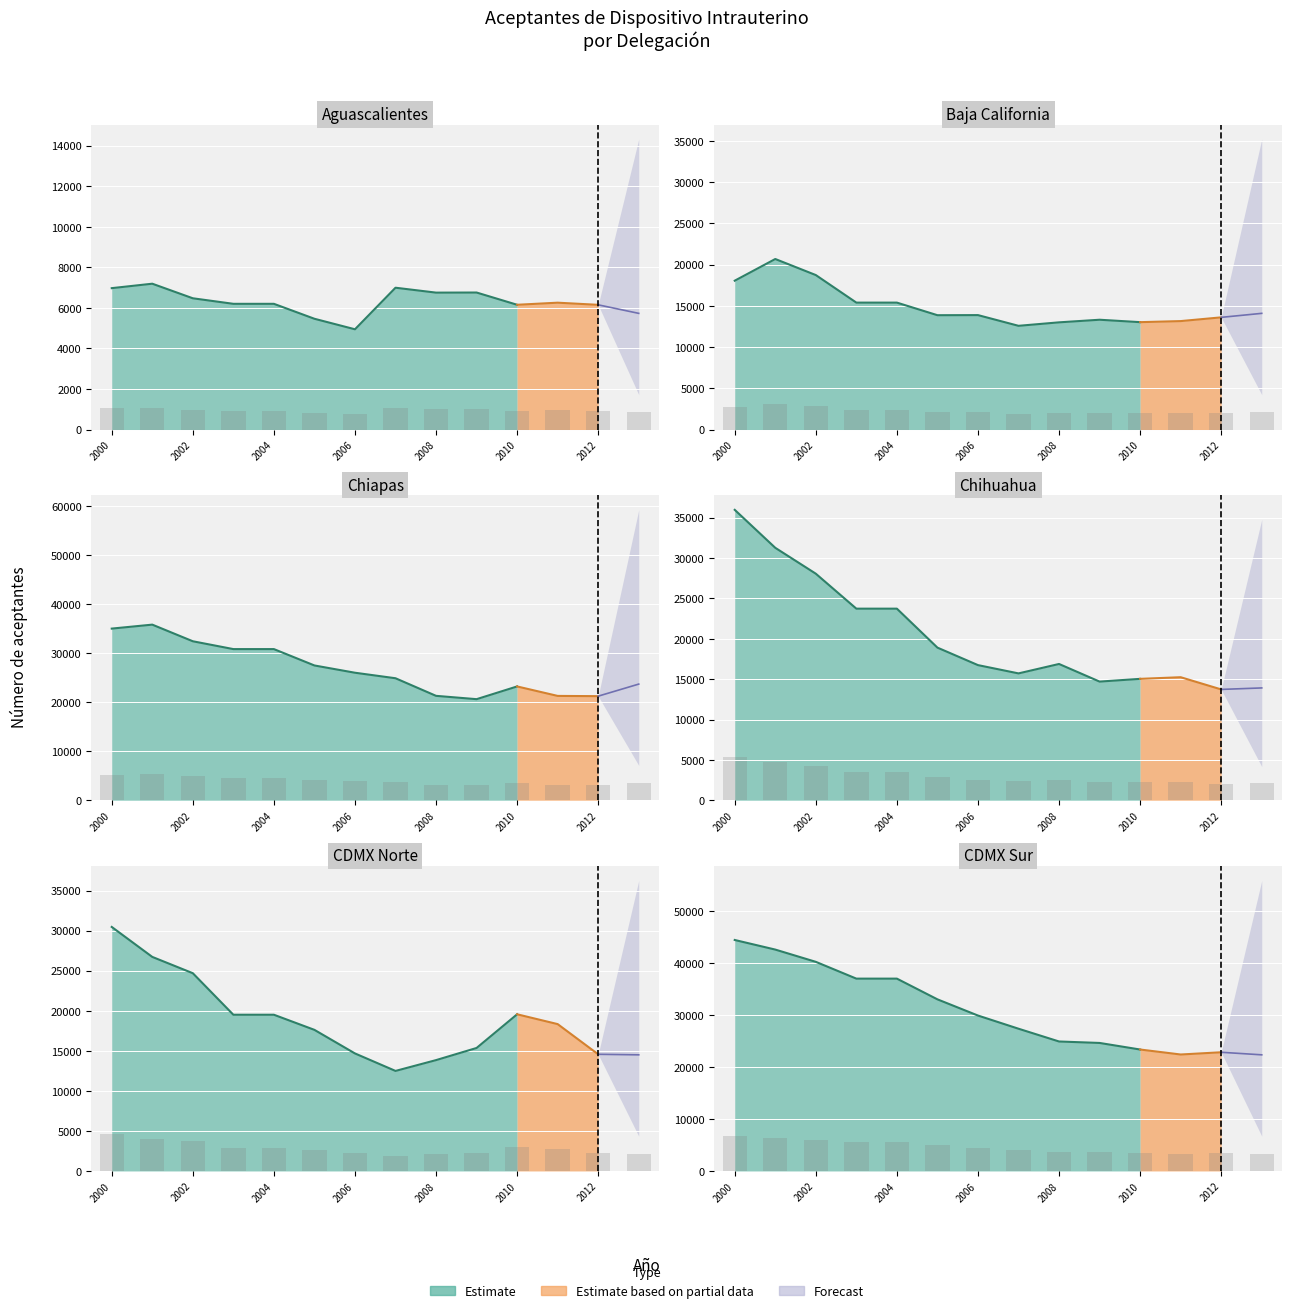

List the series in order of their peak value, lowest first.

Aguascalientes, Baja California, CDMX Norte, Chiapas, Chihuahua, CDMX Sur